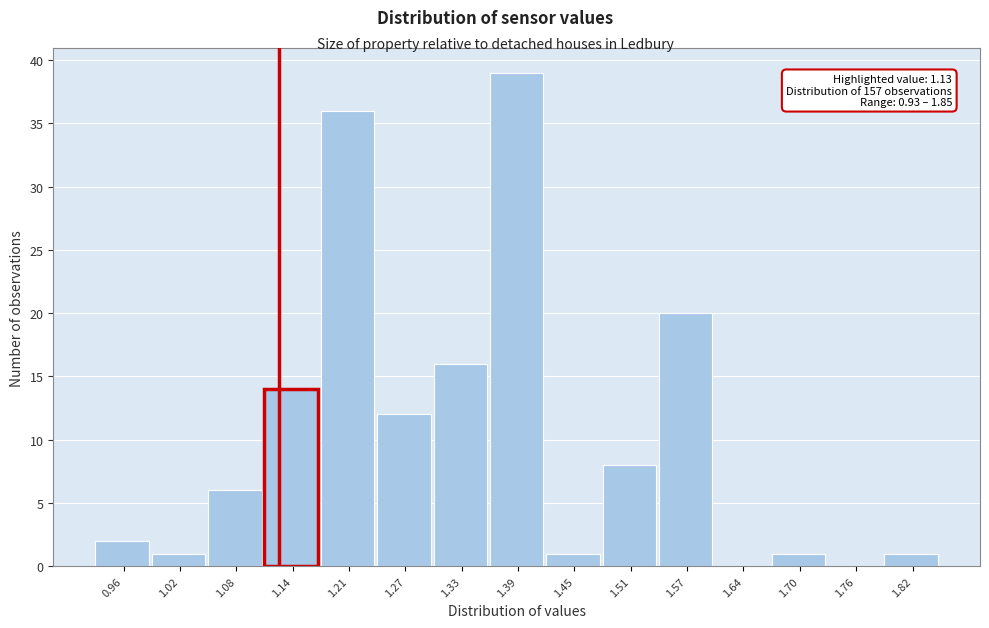

Over which range of the x-axis is the bar tallest?

1.36 to 1.42